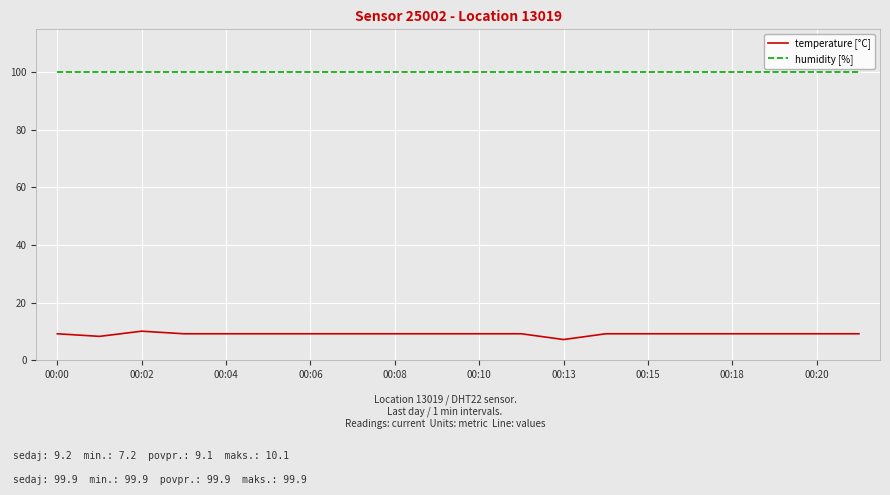

What is the minimum value for humidity [%]?

99.9